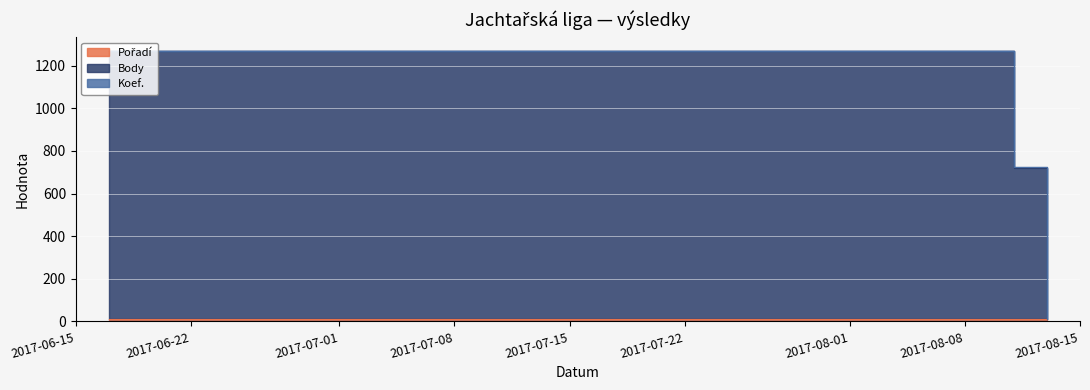

True or false: Pořadí has a value of 16 at 2017-08-11.

False